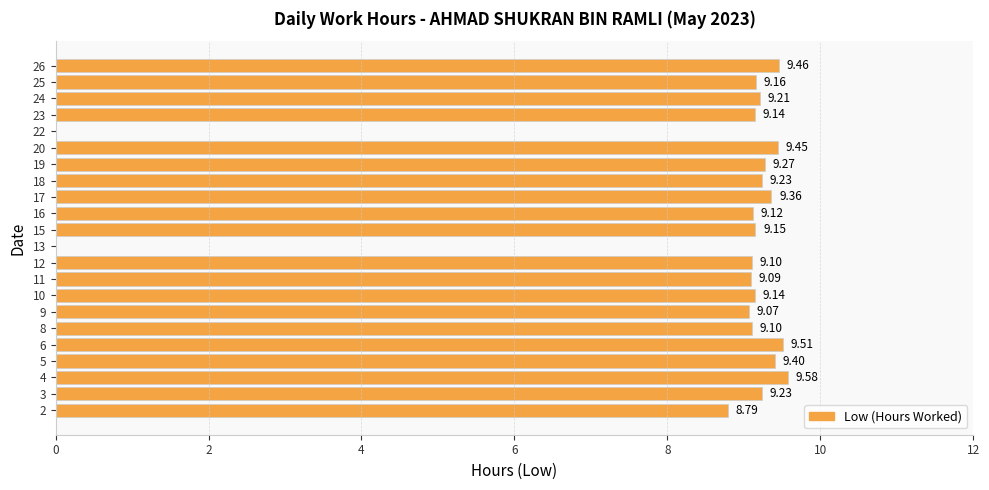

Are the bars horizontal?

Yes